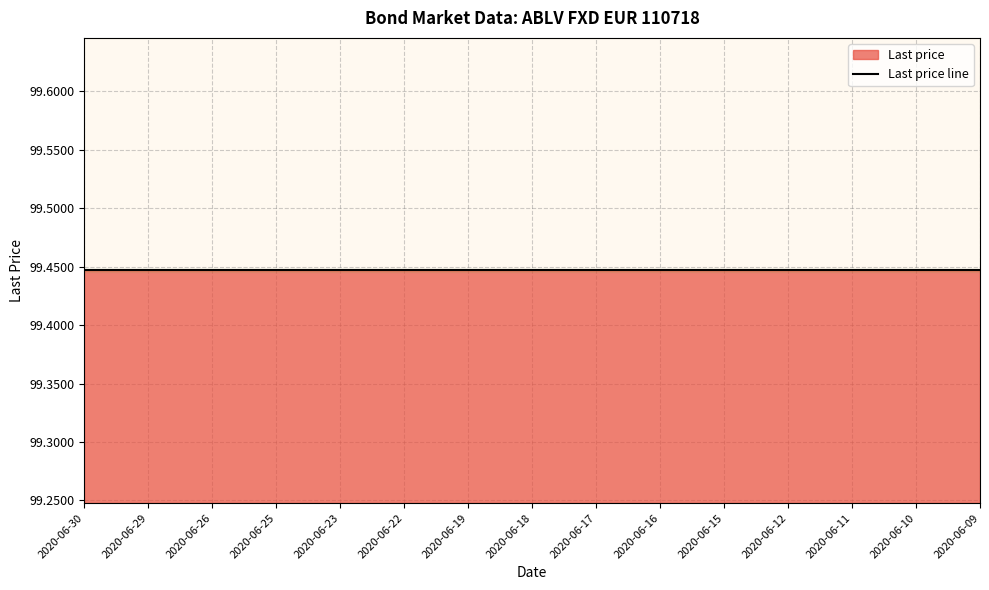

Count the number of data series in this chart.

2